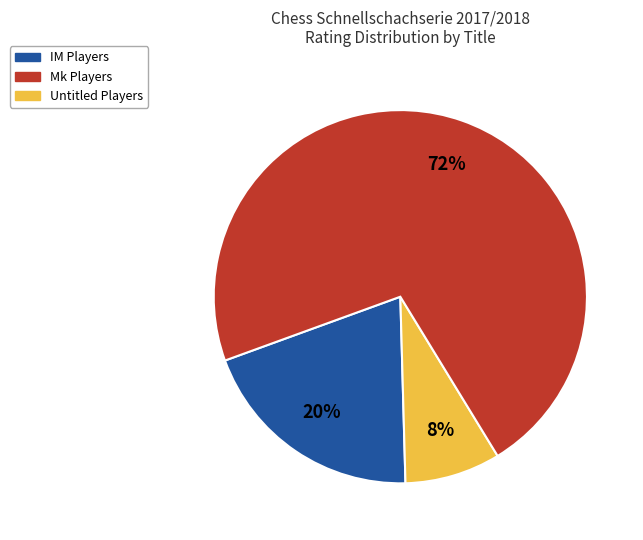

What is the ratio of the value at Untitled Players to the value at IM Players?

3.6